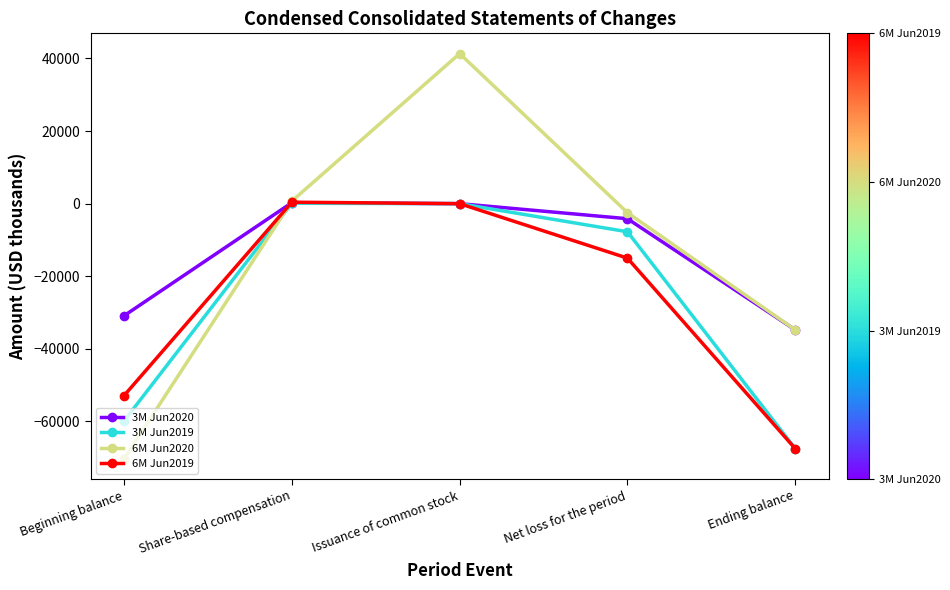

True or false: 3M Jun2019 has more than 1 points higher than both neighbors.

False